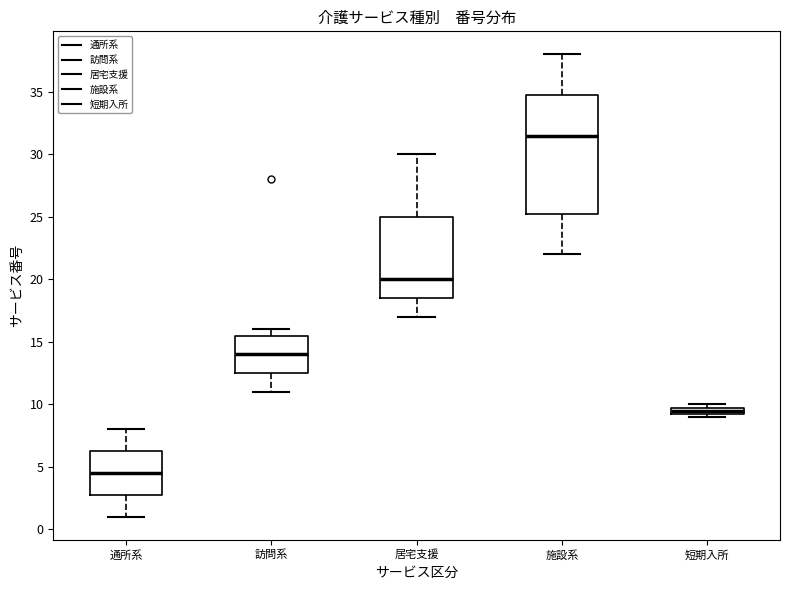

Where is the lower edge of the box for 短期入所 on the y-axis? The values are not printed on the chart, so give them approximately, as read against the axis.

9.5